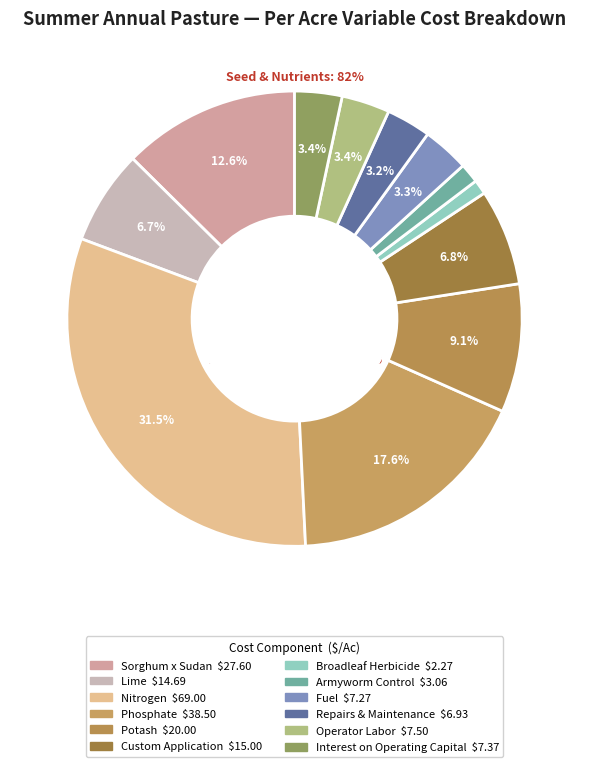

Which slice is the smallest?

Broadleaf Herbicide